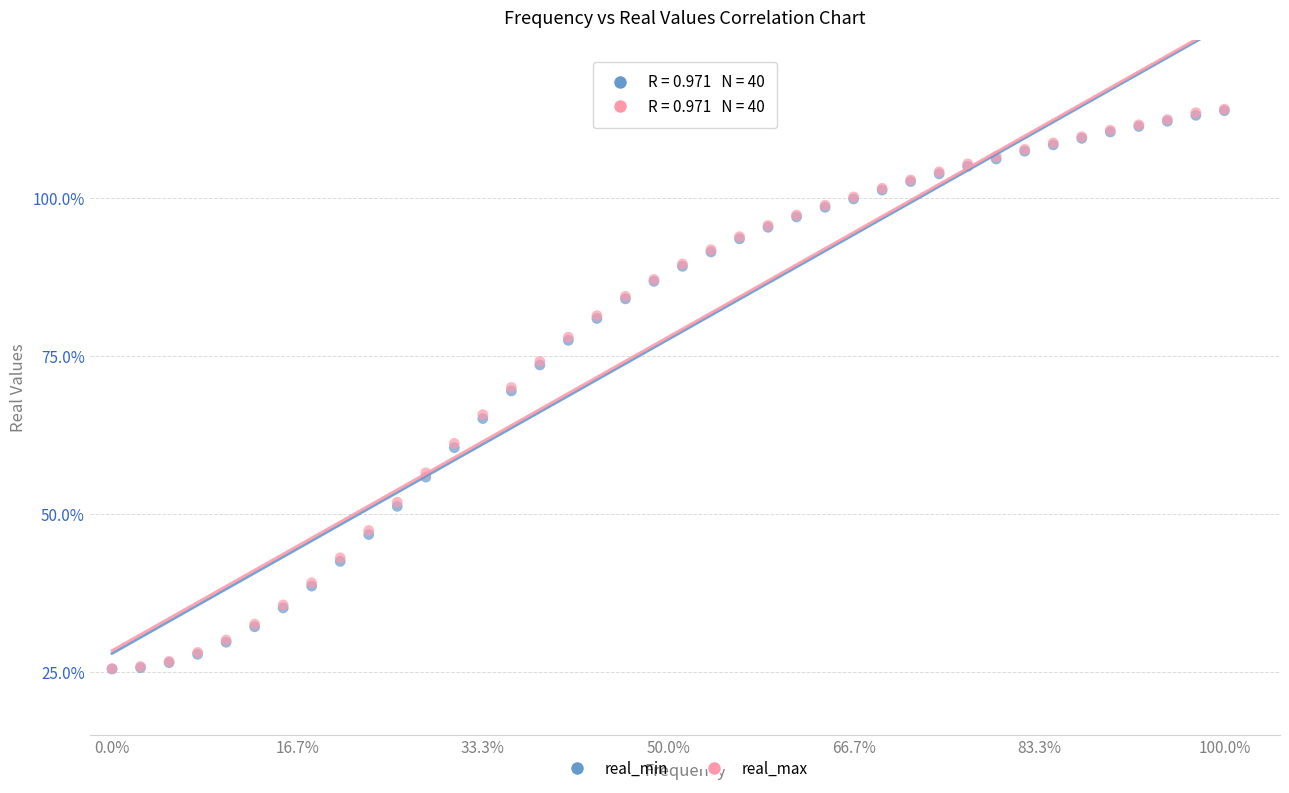

What are all the series names shown in the legend?

real_min, real_max